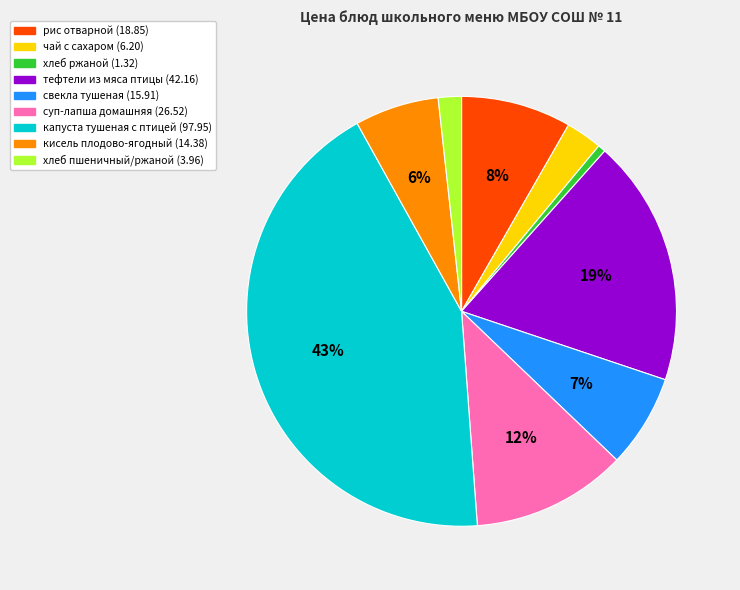

To the nearest percent, what is the average slice percentage?

11%